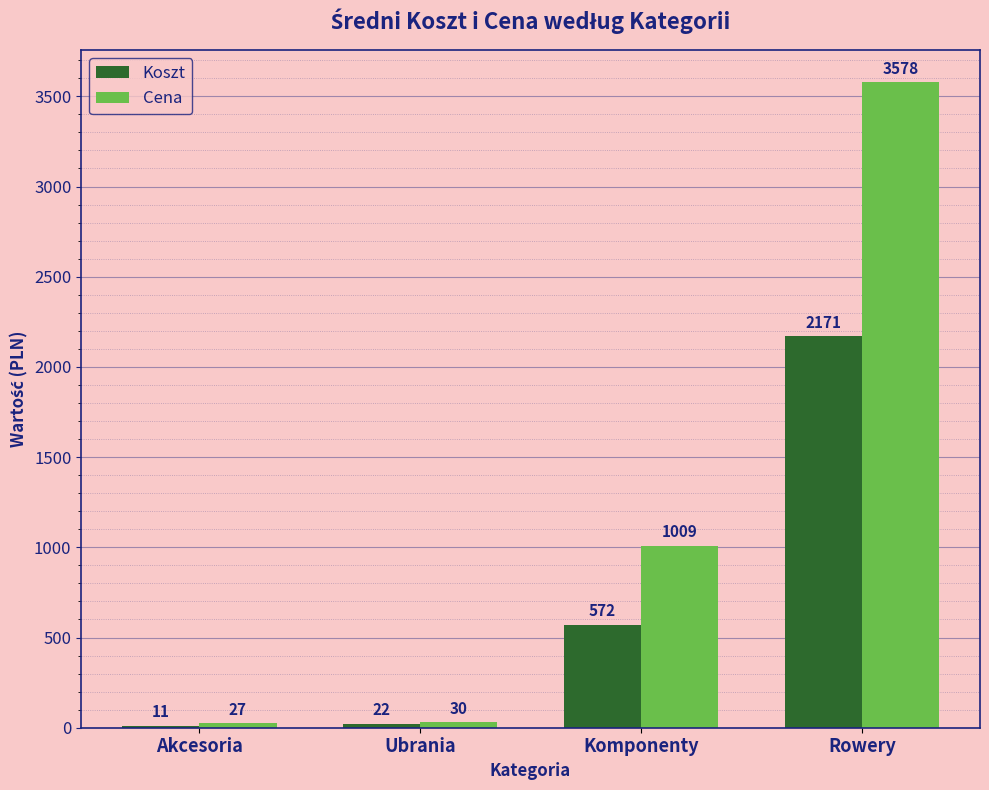

At which category is the sum across all series the highest?

Rowery